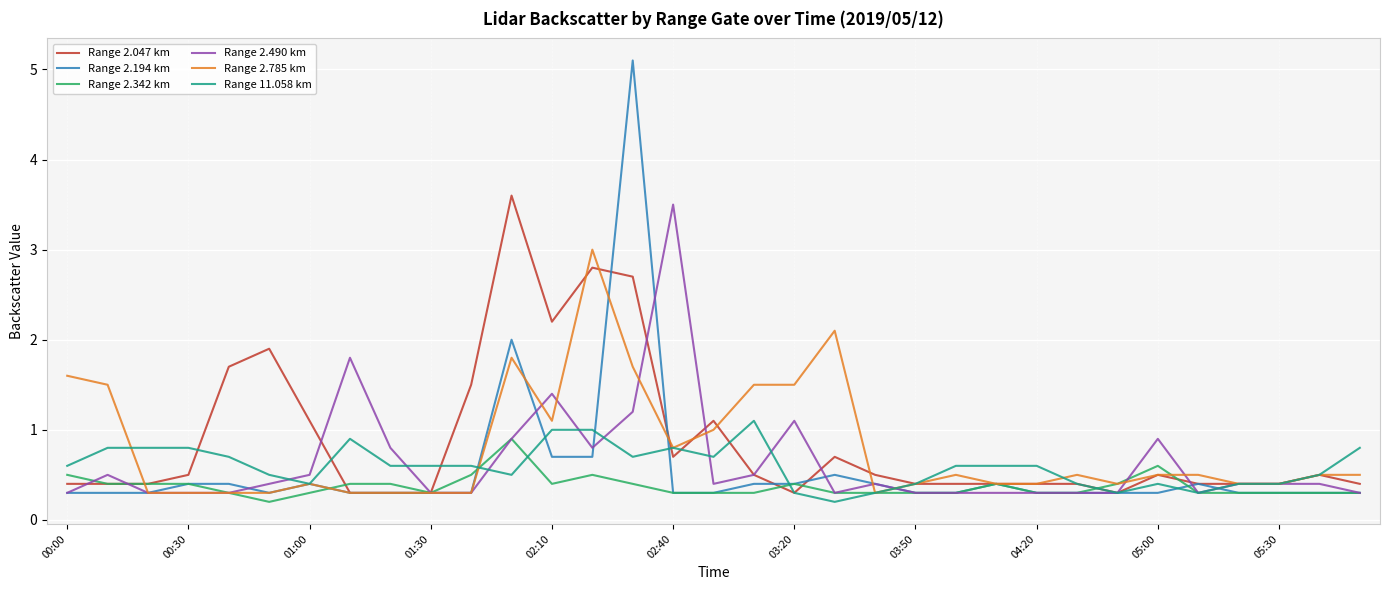

Does the chart have visible grid lines?

Yes